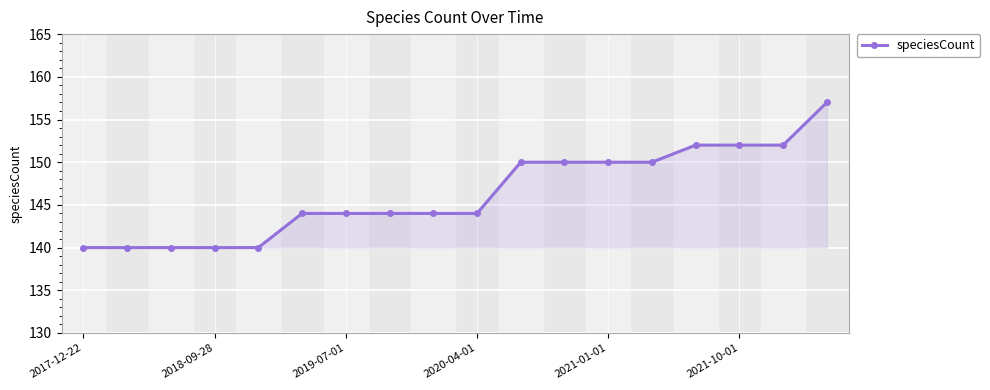

What is the average value?

146